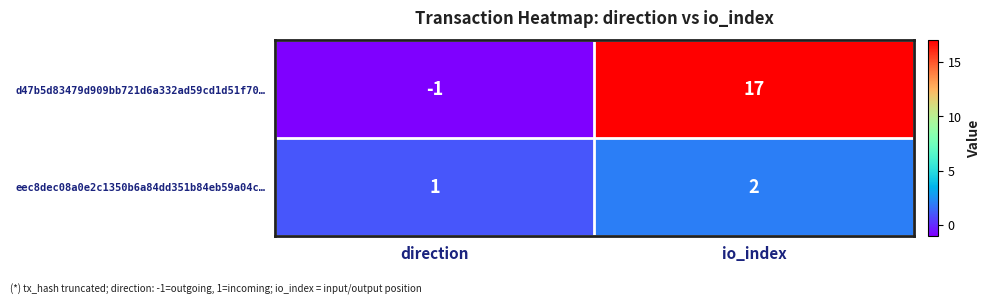

The value of d47b5d83479d909bb721d6a332ad59cd1d51f70… at direction is 0. True or false?

False